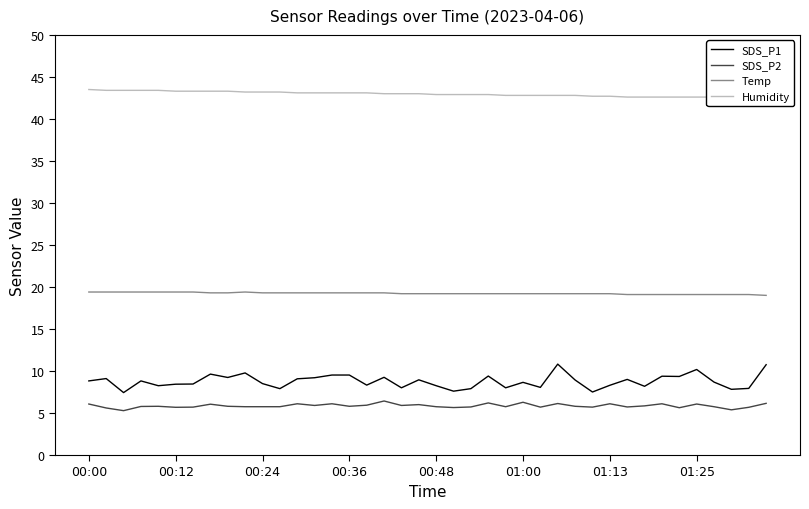

What position from the right is 34?

6